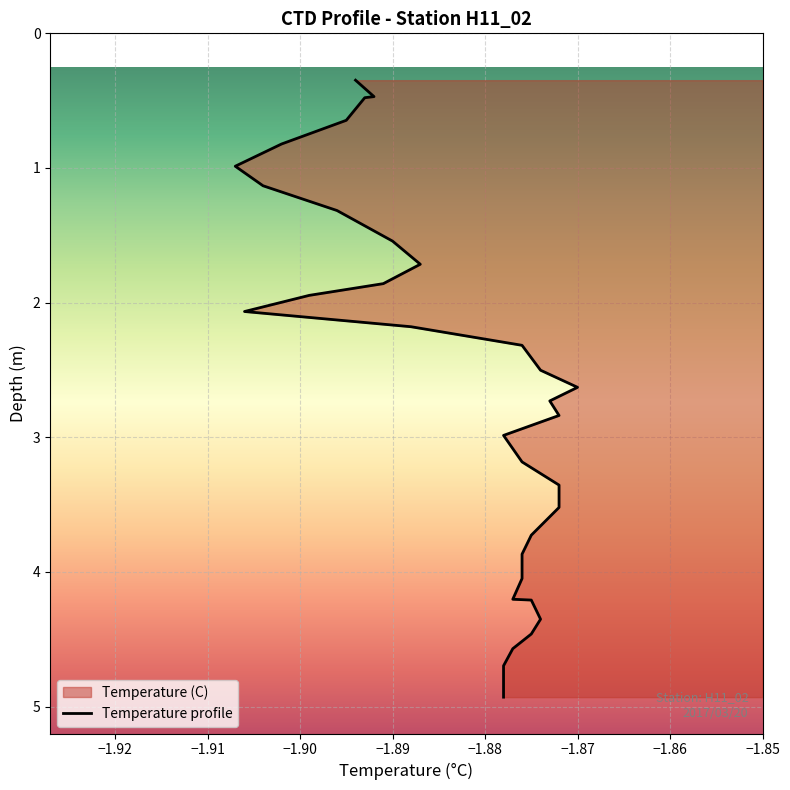

What is the value of the 14th point from the left?

2.2